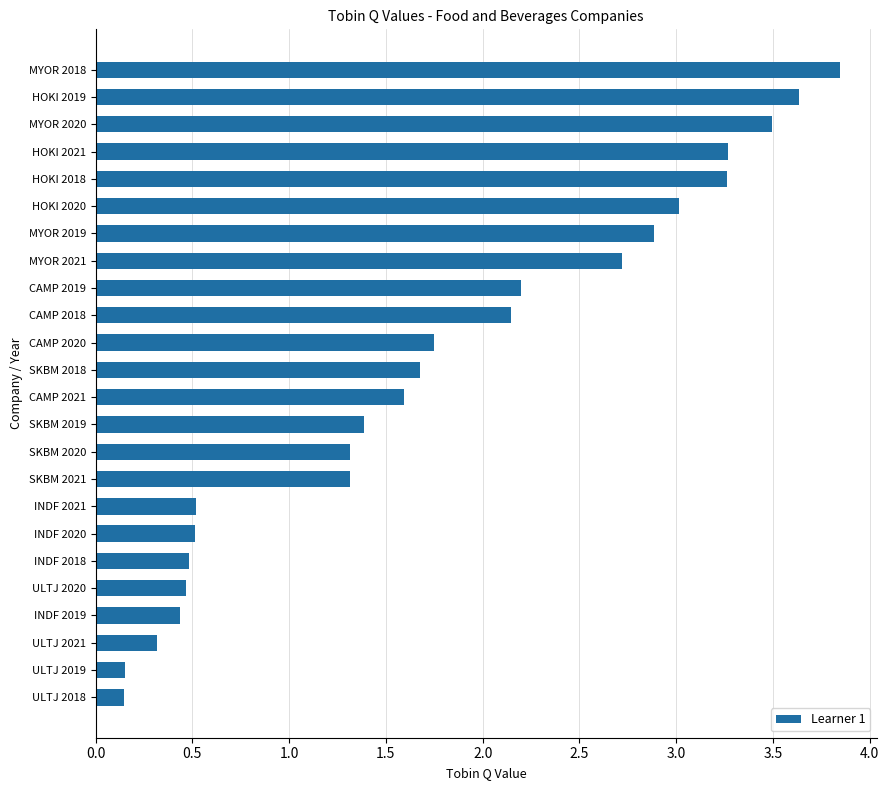

Does the chart contain stacked bars?

No